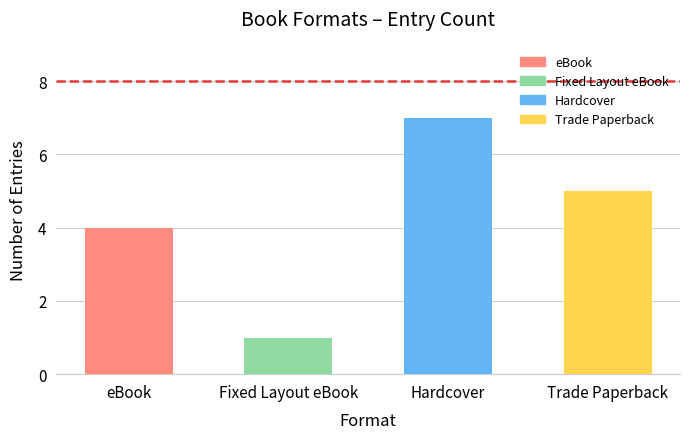

Reading left to right, what are all the values shown in this chart?

4	1	7	5